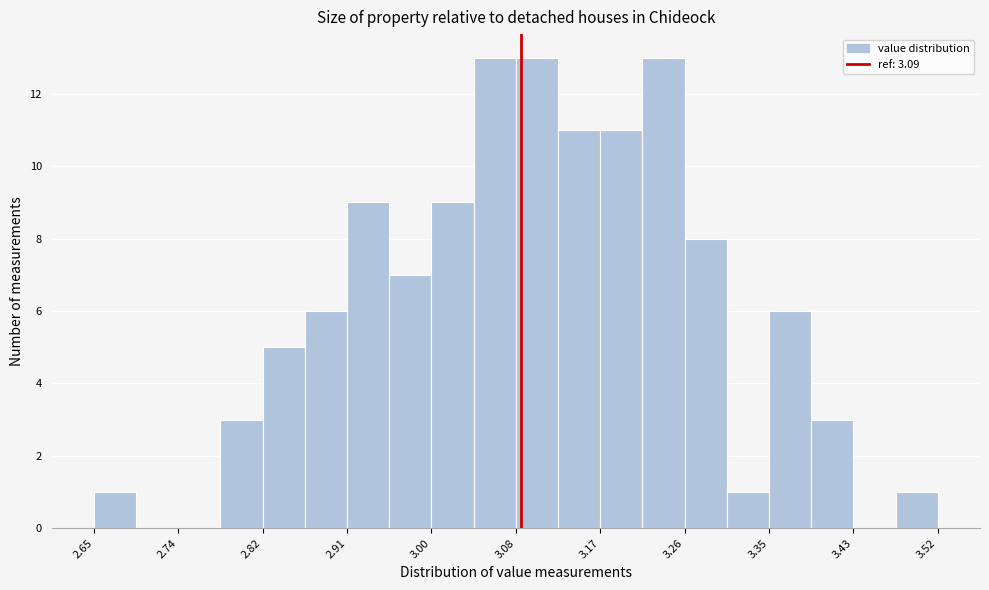

Reading left to right, transcribe this chart: for each bar, give the range it covers on the x-axis and its height. Neither the bar edges nor the heights are printed on the chart, so give them approximately, as read against the axes.

2.65 to 2.69: 1
2.69 to 2.74: 0
2.74 to 2.78: 0
2.78 to 2.82: 3
2.82 to 2.87: 5
2.87 to 2.91: 6
2.91 to 2.95: 9
2.95 to 3.00: 7
3.00 to 3.04: 9
3.04 to 3.09: 13
3.09 to 3.13: 13
3.13 to 3.17: 11
3.17 to 3.22: 11
3.22 to 3.26: 13
3.26 to 3.30: 8
3.30 to 3.35: 1
3.35 to 3.39: 6
3.39 to 3.43: 3
3.43 to 3.48: 0
3.48 to 3.52: 1